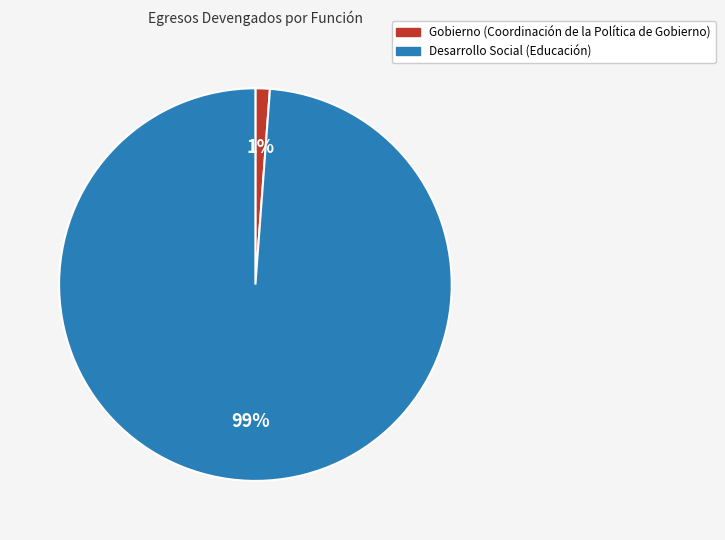

Is Desarrollo Social the majority of the pie?

Yes